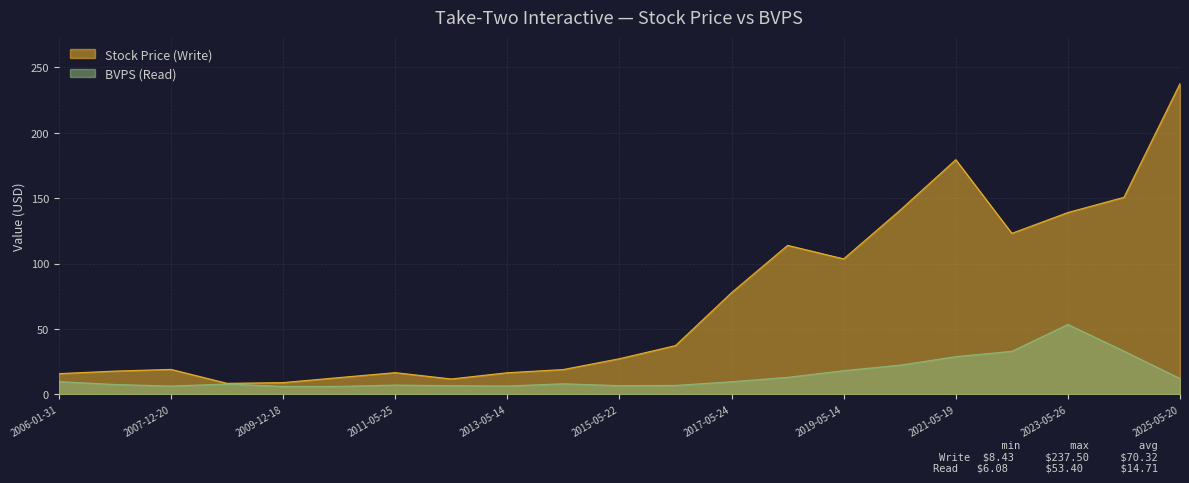

Reading right to left, extract all data points from this chart.

Stock Price (Write): 237.5	150.6	139.0	123.1	179.3	140.5	103.5	113.9	77.7	37.3	27.3	19.0	16.5	11.8	16.6	12.8	9.0	8.4	19.1	17.8	15.9
BVPS (Read): 12.1	33.1	53.4	32.9	28.8	22.3	18.1	13.0	9.7	6.8	6.7	8.1	6.4	6.6	7.1	6.1	6.1	7.9	6.3	7.6	9.7